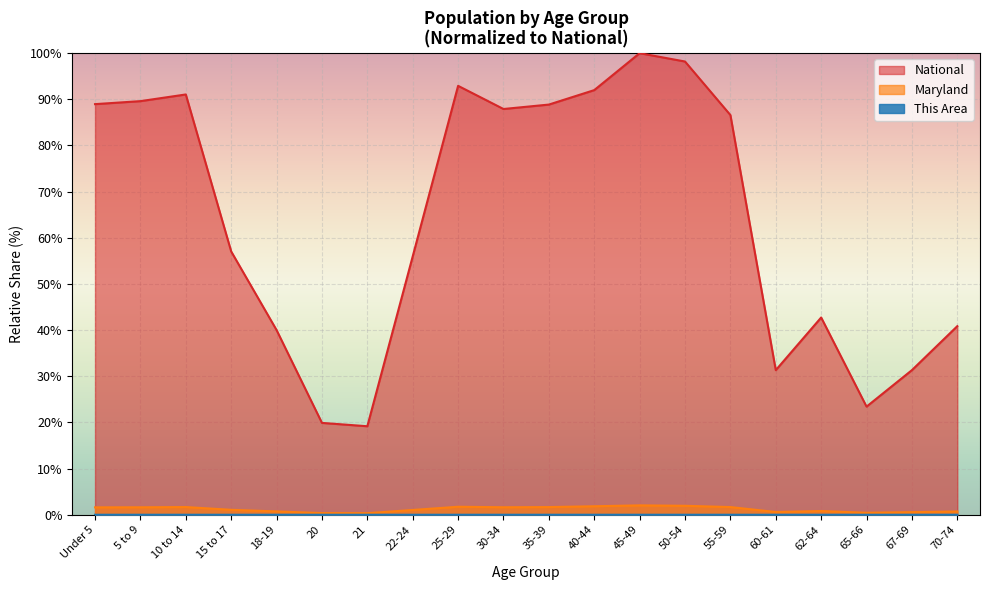

What is the value of the National point at the 20th from the left?

40.9